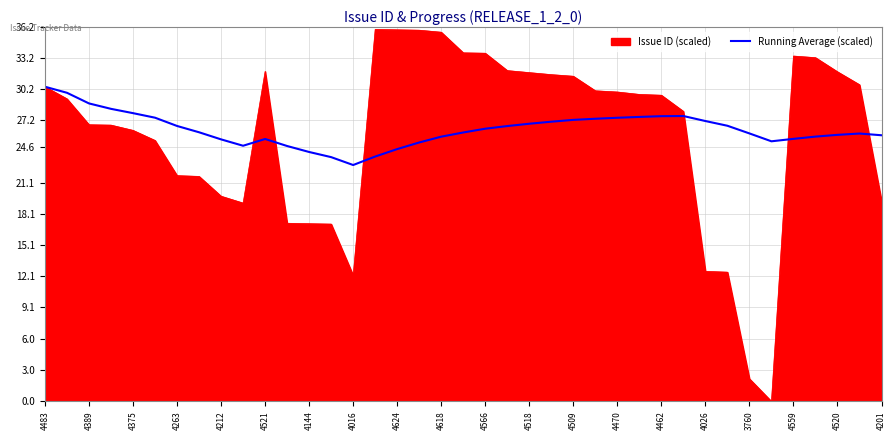

Which series has the largest range (max minus min)?

Issue ID (scaled)